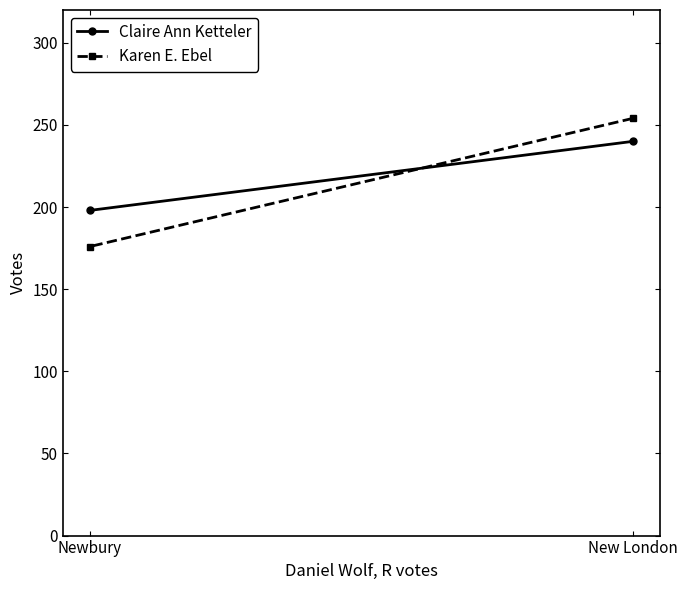

What are all the series names shown in the legend?

Claire Ann Ketteler, Karen E. Ebel